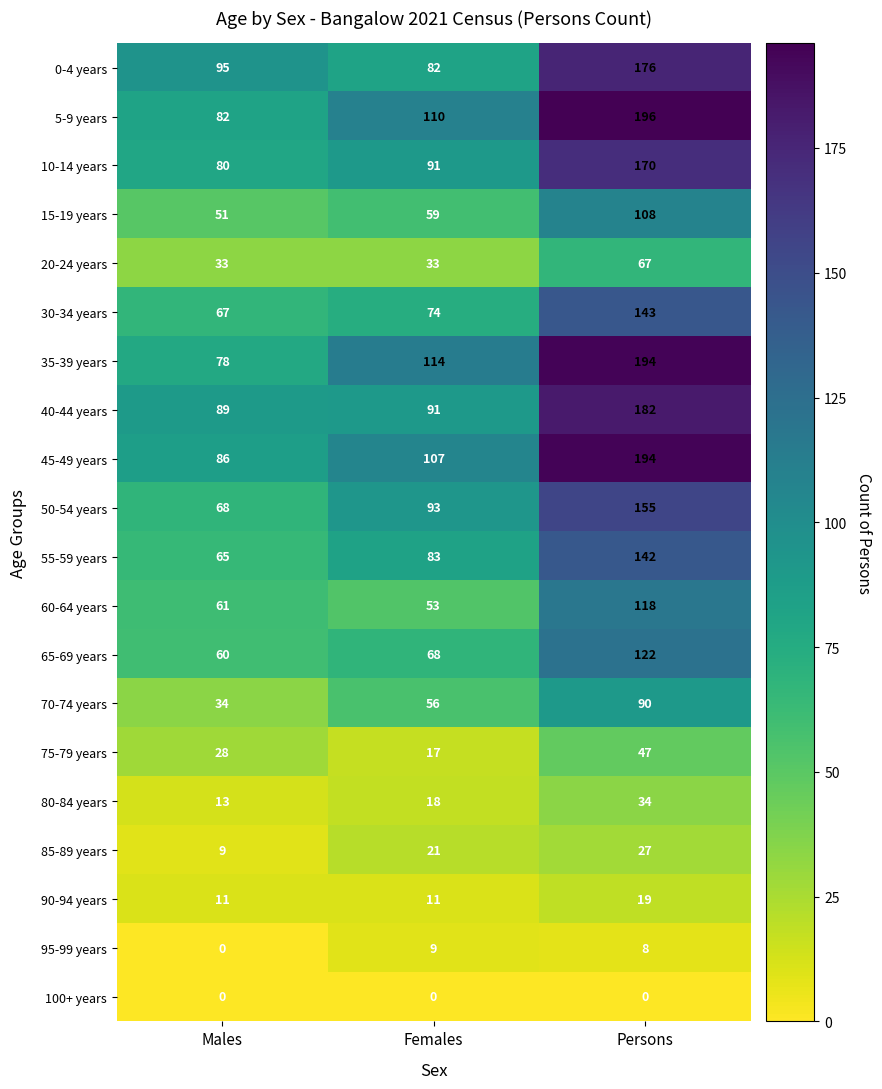

Between Males and Females, which series saw the biggest shift?

35-39 years